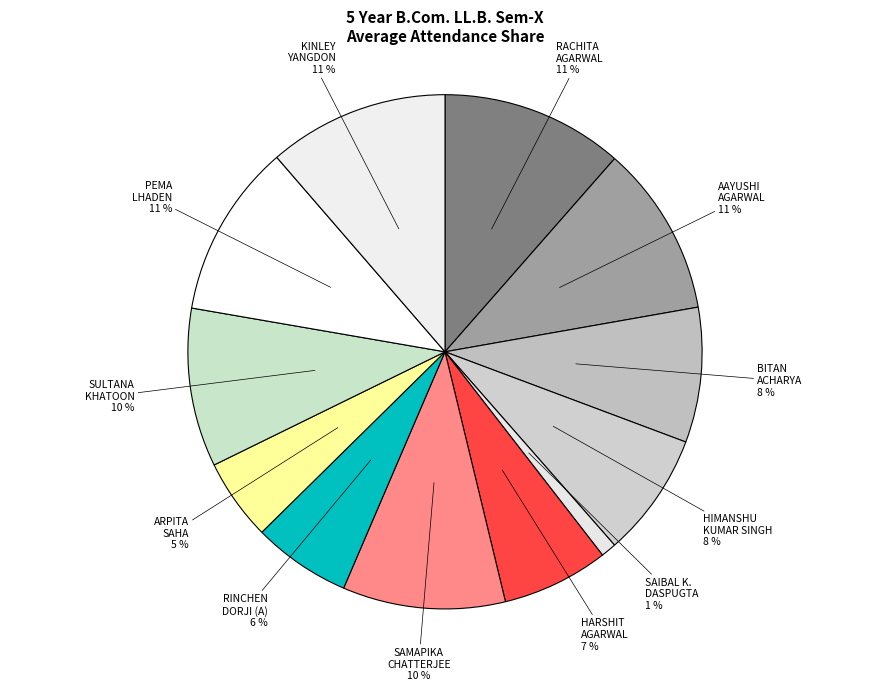

What percentage is the AAYUSHI AGARWAL slice, to the nearest percent?

11%